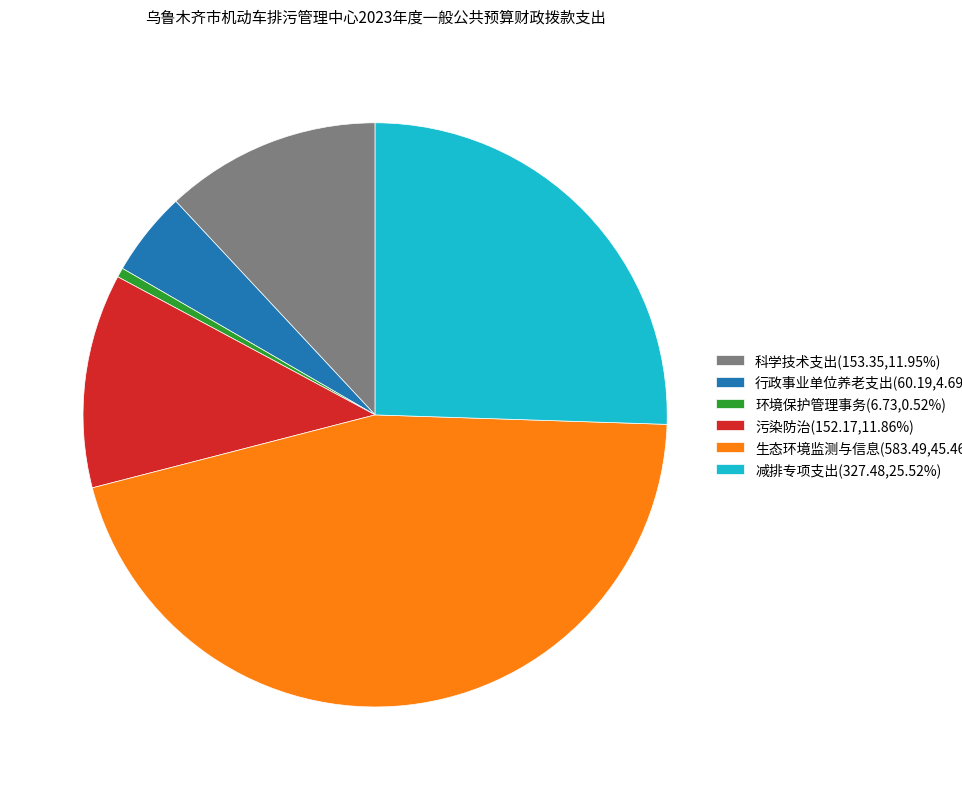

Does 污染防治(152.17,11.86%) account for over 50% of the chart?

No